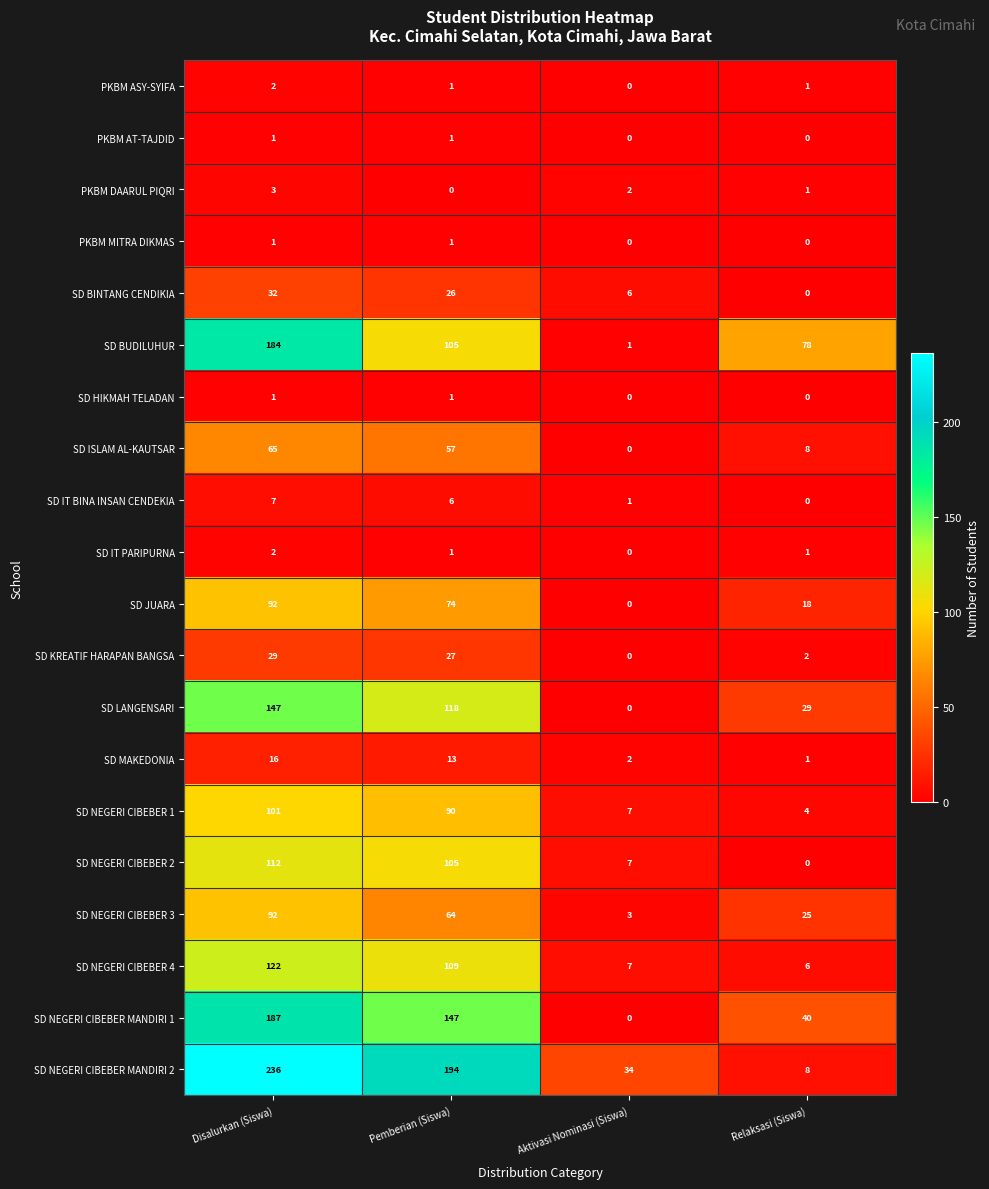

What is the sum of all SD NEGERI CIBEBER 3 values?

184